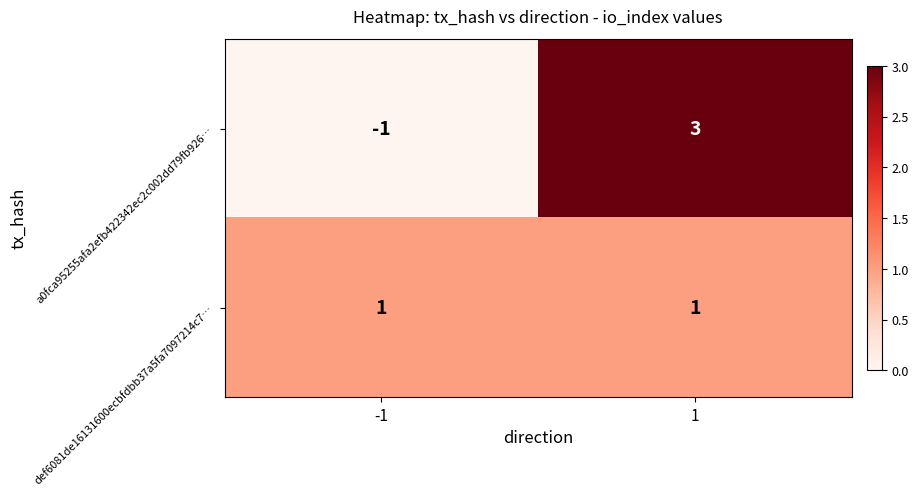

The def6081de16131600ecbfdbb37a5fa7097214c7… series shows 1 at 1. True or false?

True